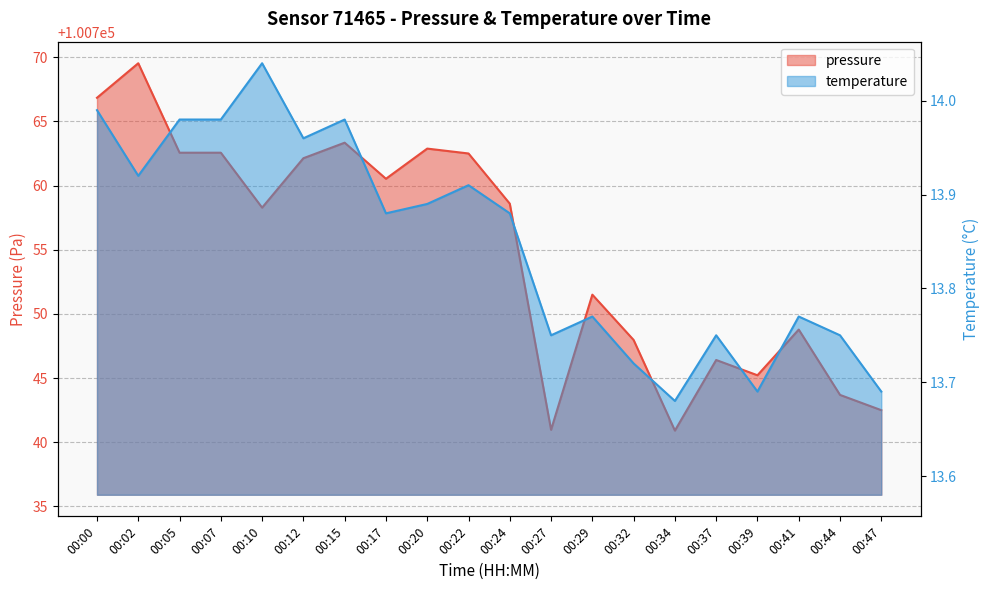

Which series has the largest total across all categories?

pressure